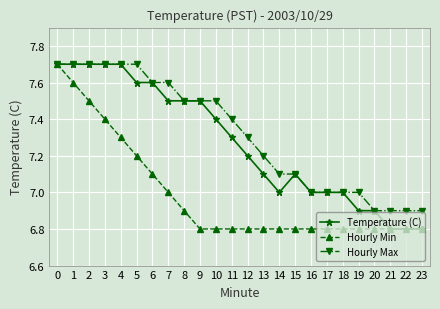

Which series changed the most between 1 and 11?

Hourly Min